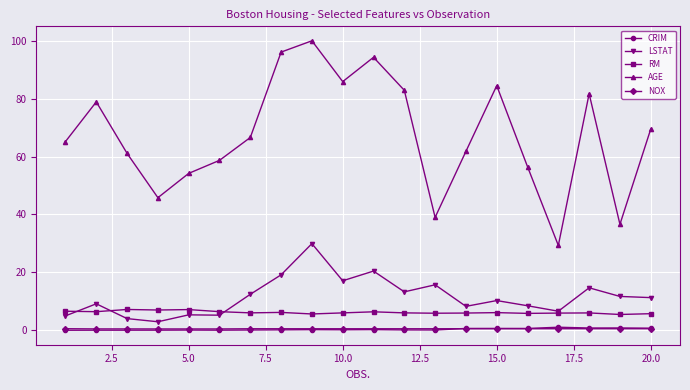

What is the difference between the maximum and second lowest values in the RM series?

1.6